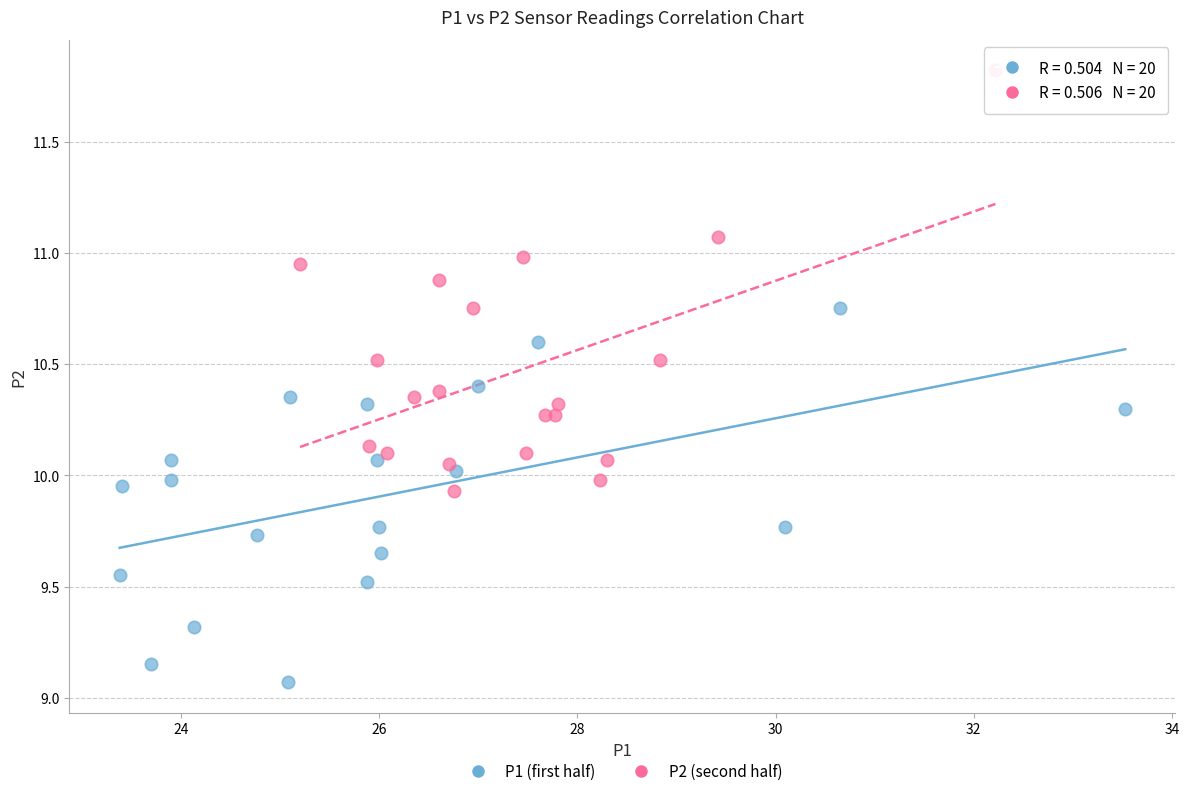

Which series reaches the minimum Y coordinate?

P1 (first half)